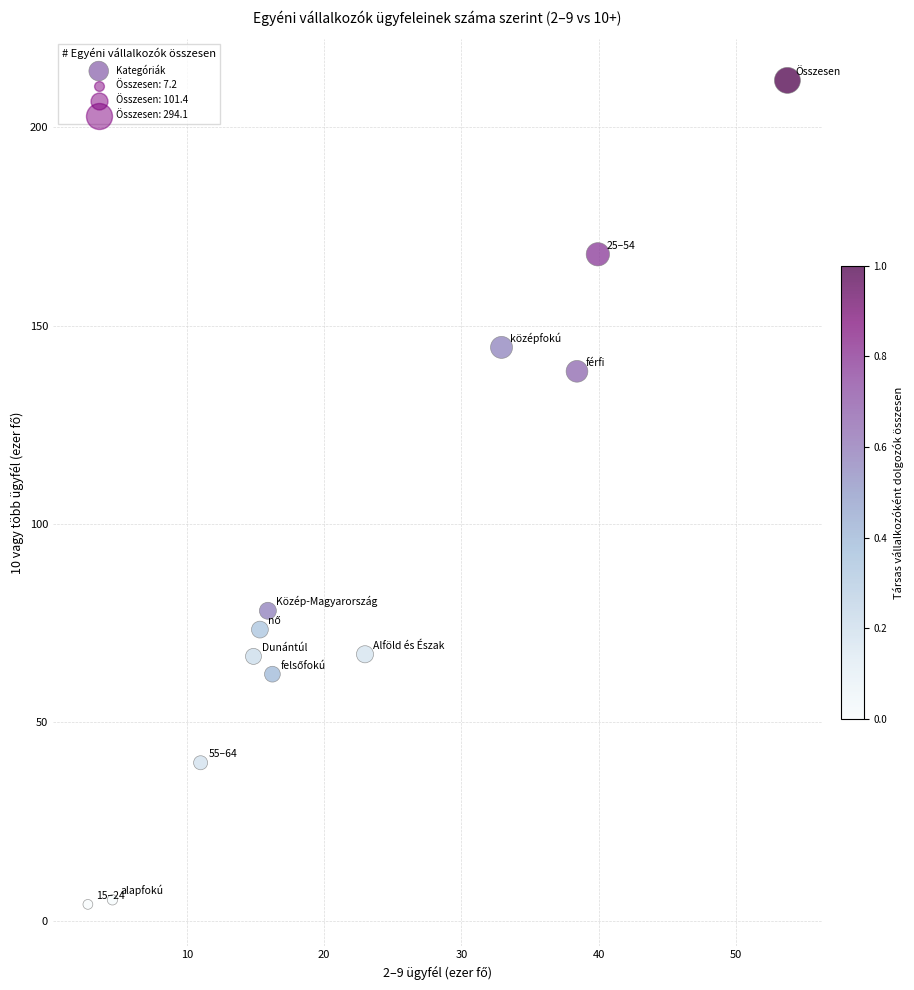

What is the average X value?

22.4